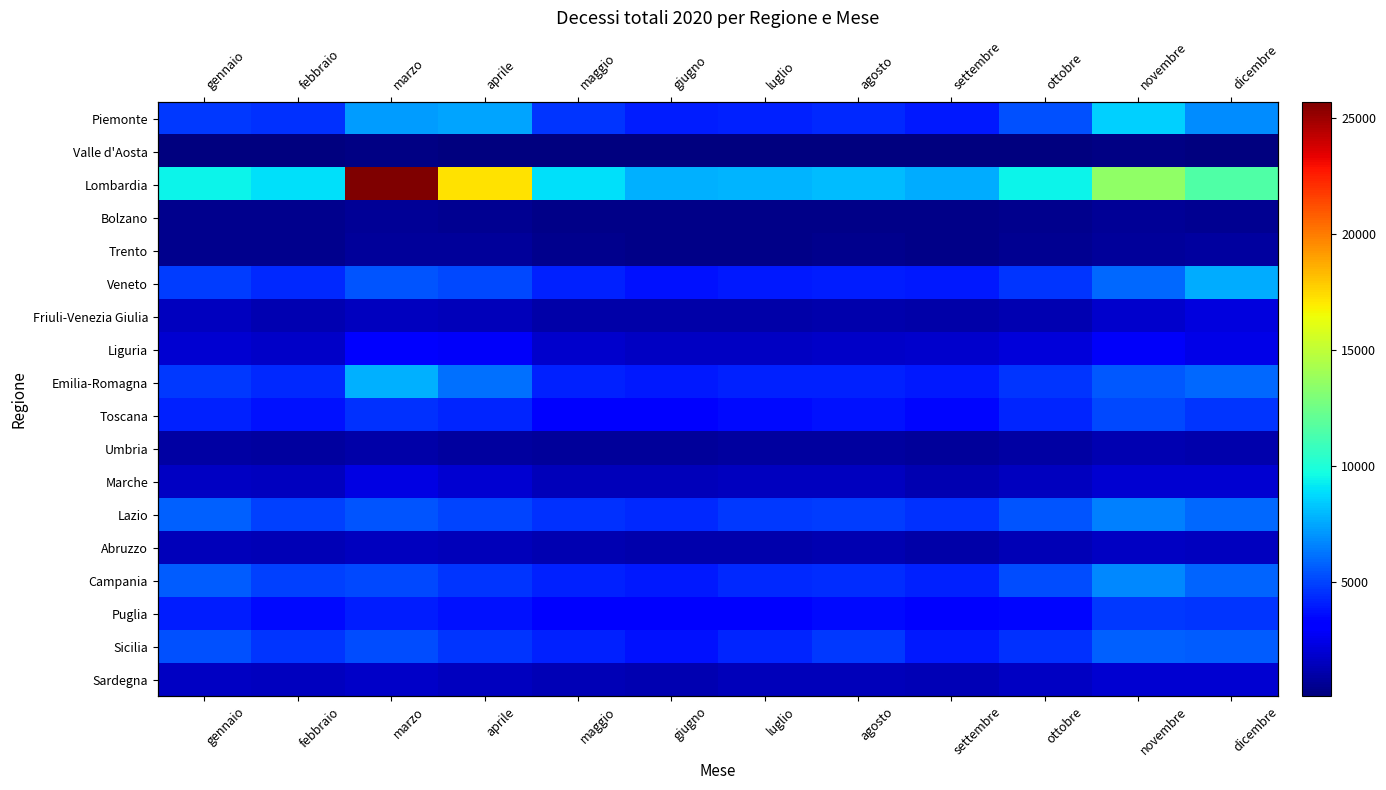

What is the total value across all series at febbraio?

53397